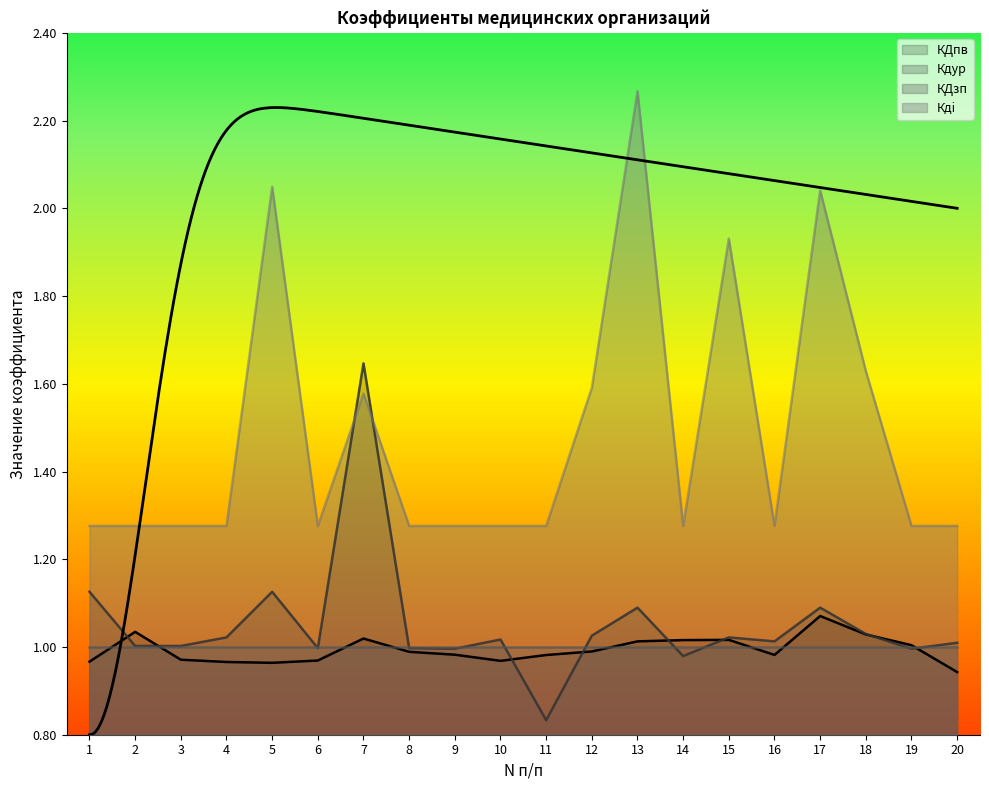

True or false: Кдi has a value of 1.3 at 14.

True